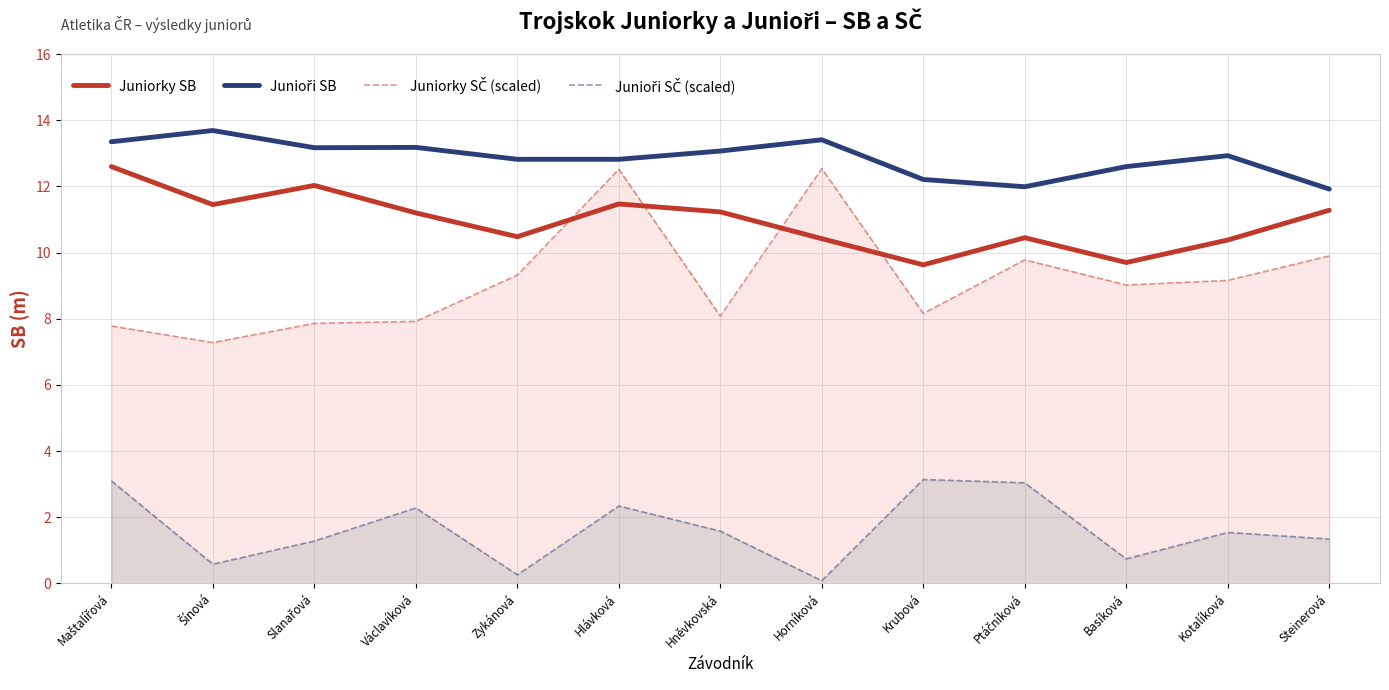

How many data points in Juniorky SB are less than 11?

6